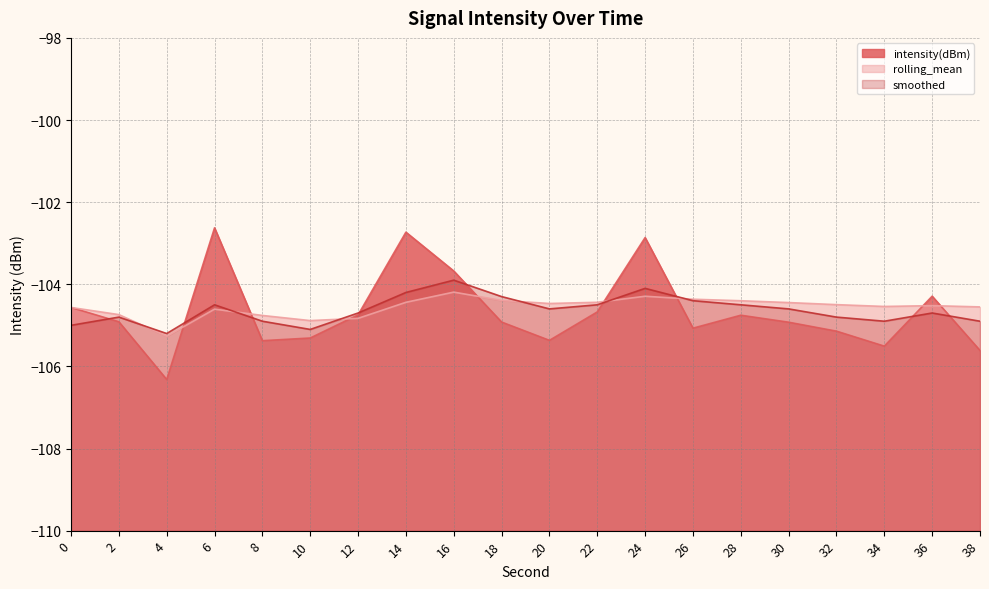

How many series are shown in this chart?

3